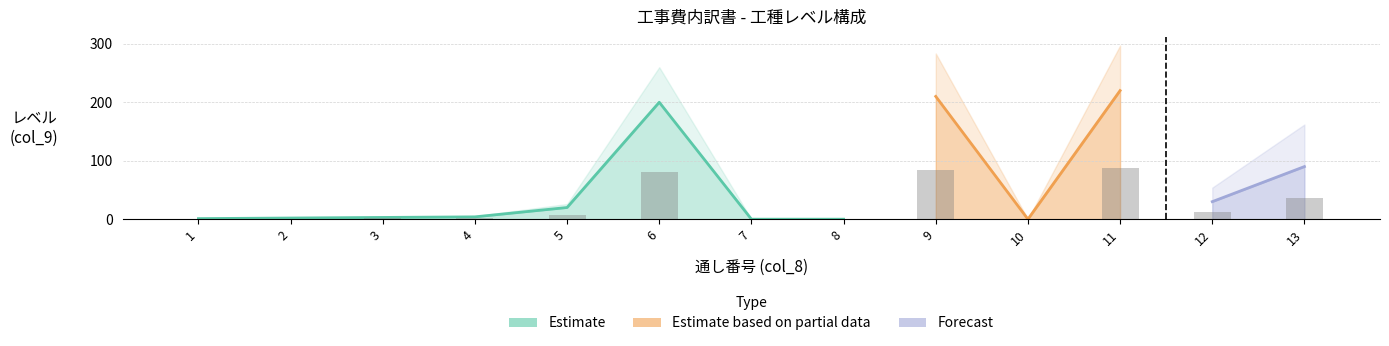

What is the ratio of the value at 12 to the value at 9?

0.1